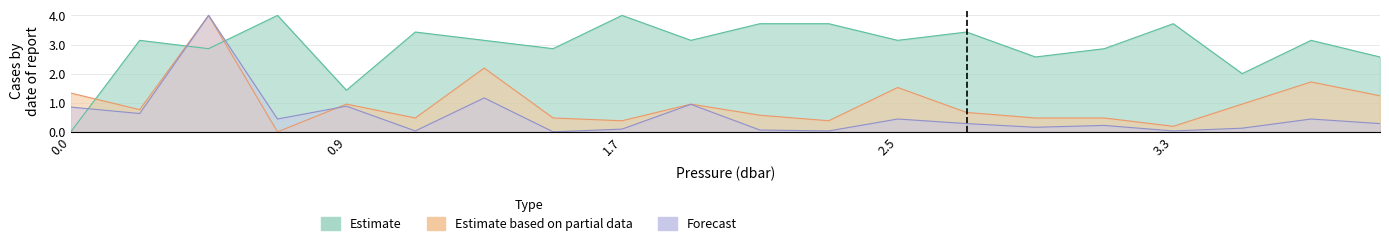

Reading left to right, what are all the values shown in this chart?

fchl: 0.0	3.1	2.9	4.0	1.4	3.4	3.1	2.9	4.0	3.1	3.7	3.7	3.1	3.4	2.6	2.9	3.7	2.0	3.1	2.6
beta: 0.9	0.6	4.0	0.4	0.9	0.0	1.2	0.0	0.1	0.9	0.1	0.0	0.4	0.3	0.2	0.2	0.0	0.1	0.4	0.3
fdom: 1.3	0.8	4.0	0.0	1.0	0.5	2.2	0.5	0.4	1.0	0.6	0.4	1.5	0.7	0.5	0.5	0.2	1.0	1.7	1.2